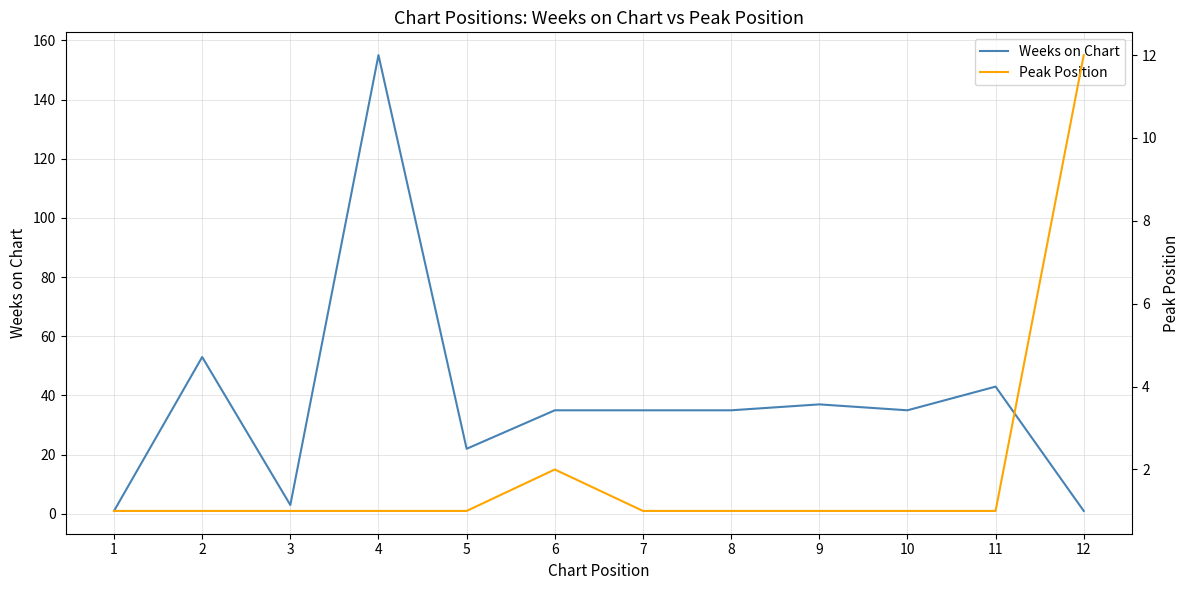

Which has a higher value, 11 or 2?

2